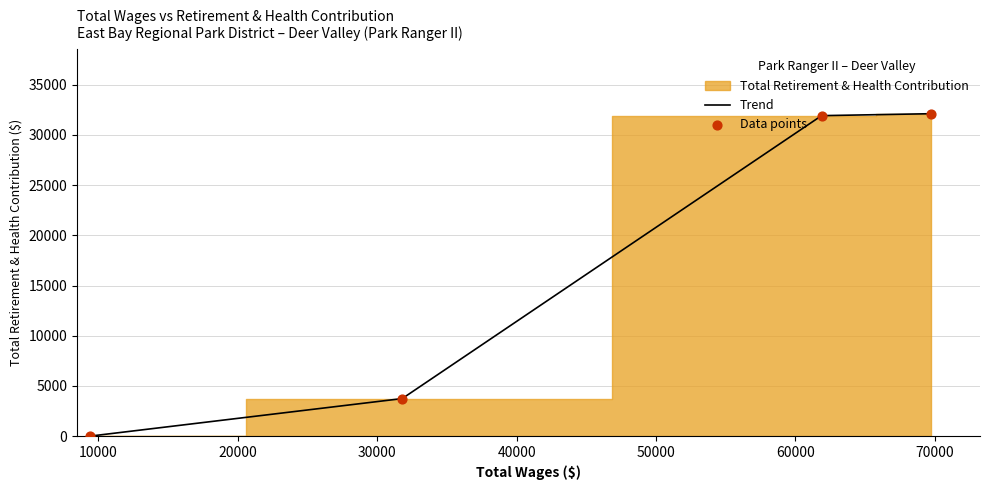

True or false: Trend has more than 1 points higher than both neighbors.

False